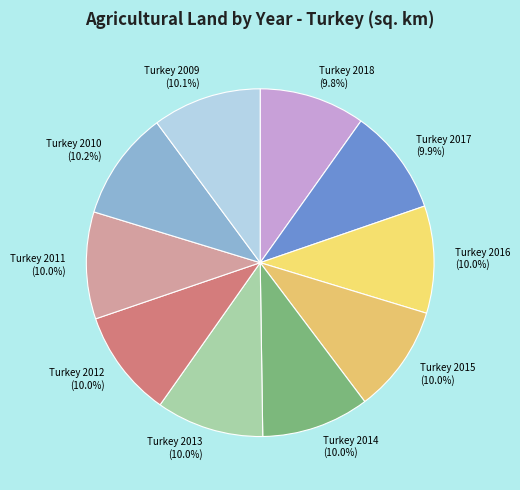

How many slices are in this pie chart?

10